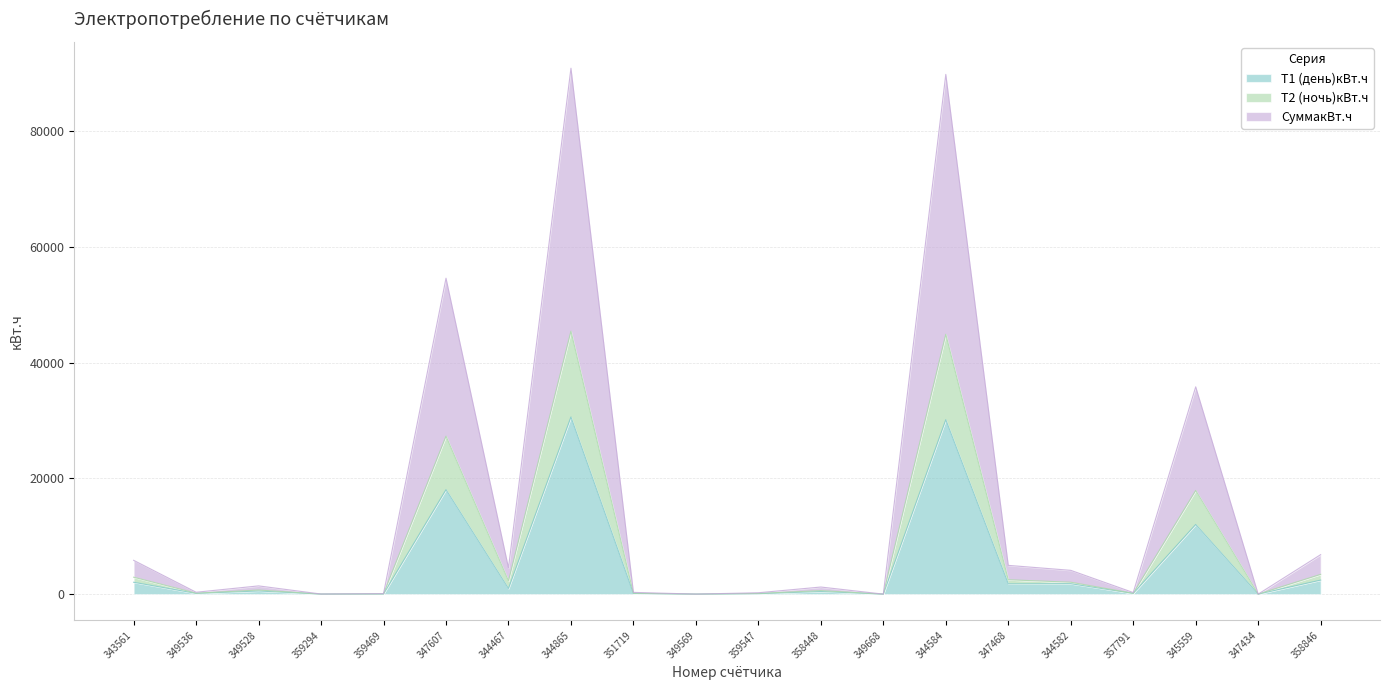

What position from the left is 349569?

10